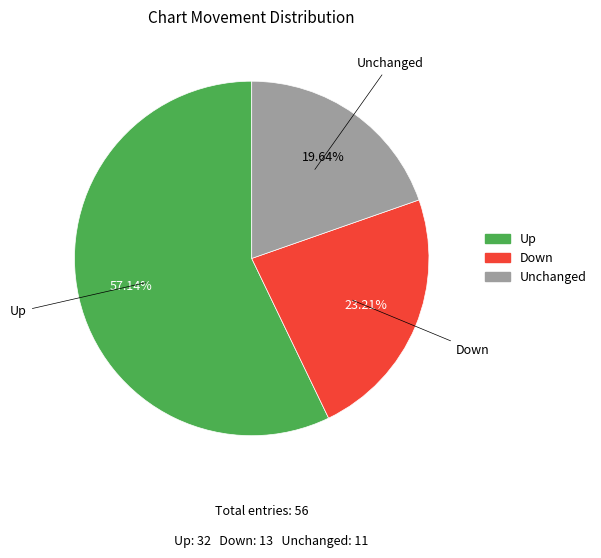

What is the smallest slice in the pie chart?

Unchanged